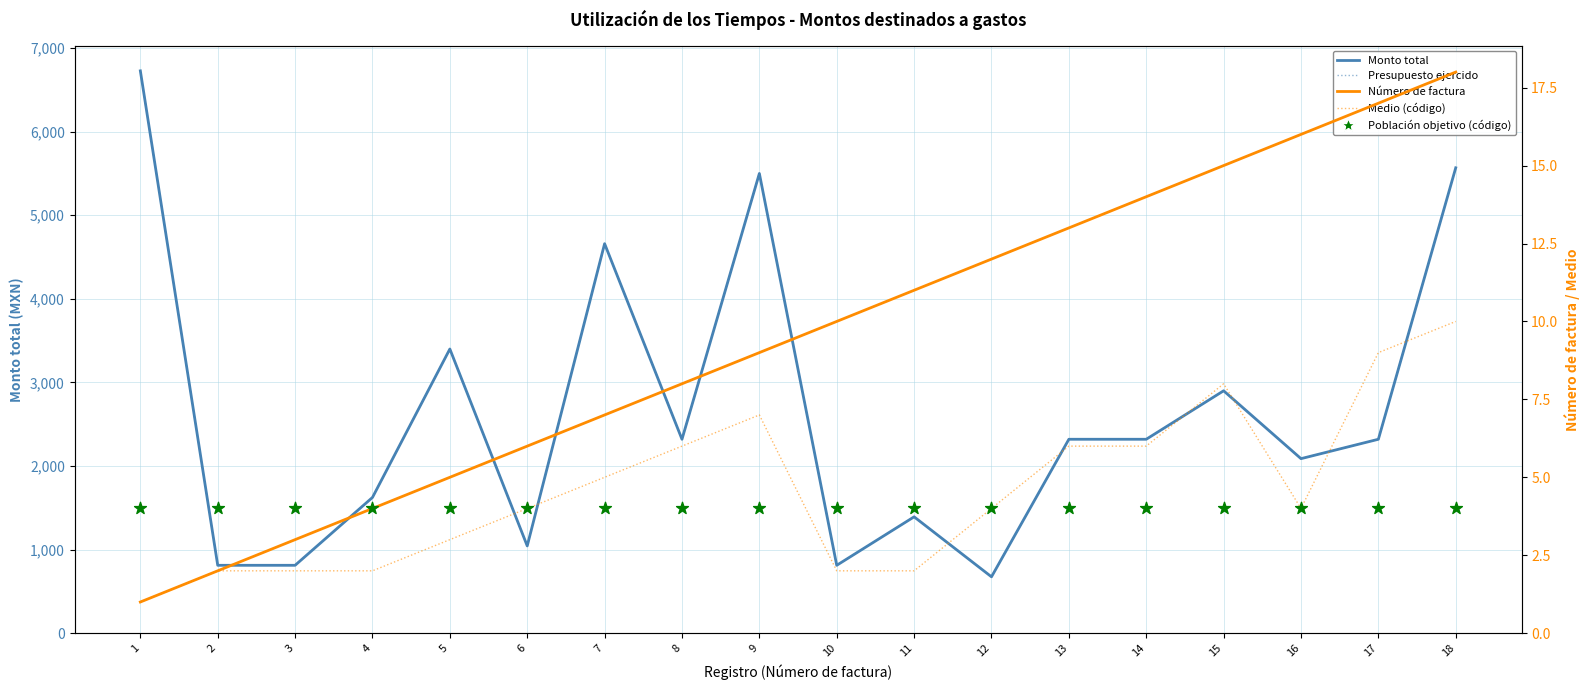

Which series has the largest total across all categories?

Monto total